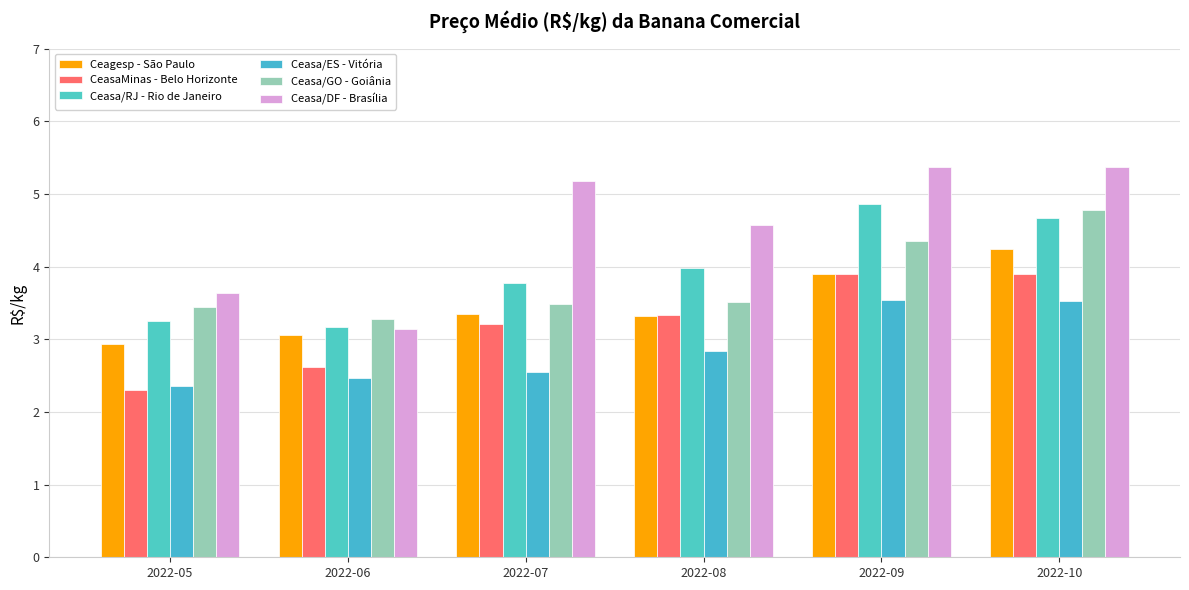

At which category does the chart reach its minimum across all series?

2022-05